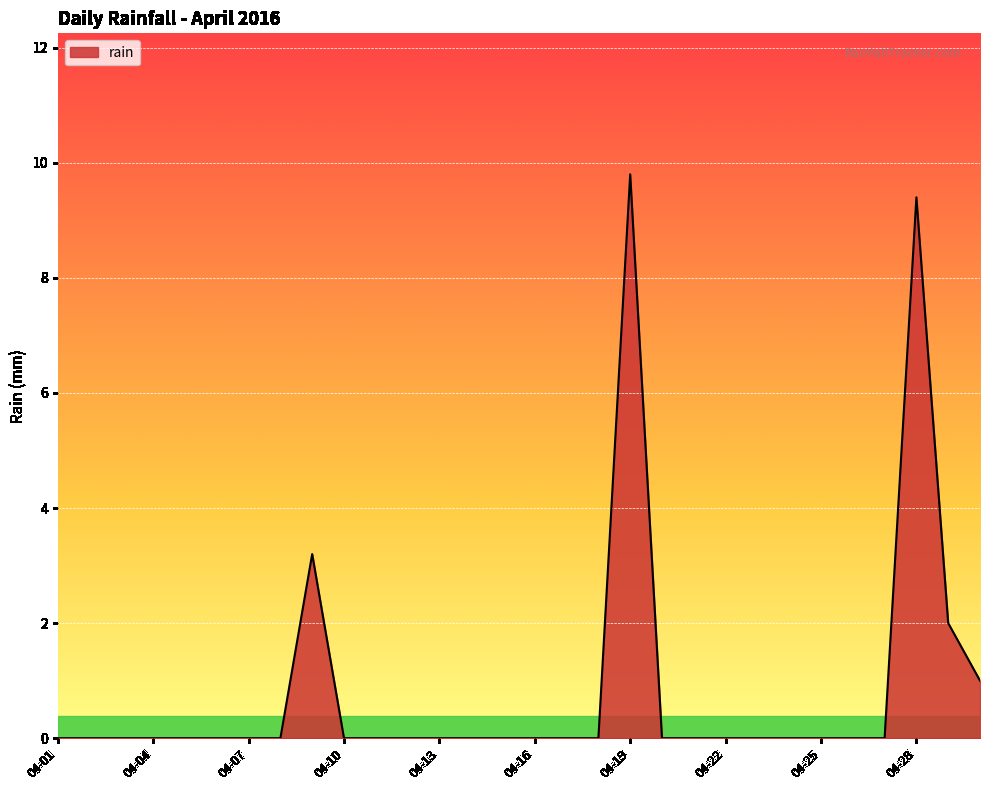

What is the maximum value shown in the chart?

9.8